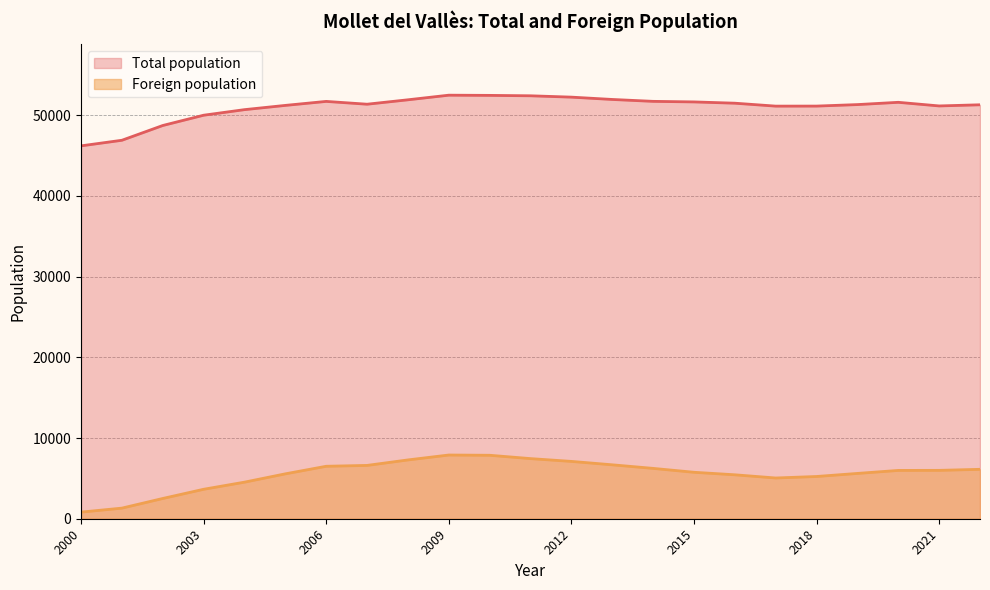

How many lines are shown in the chart?

2